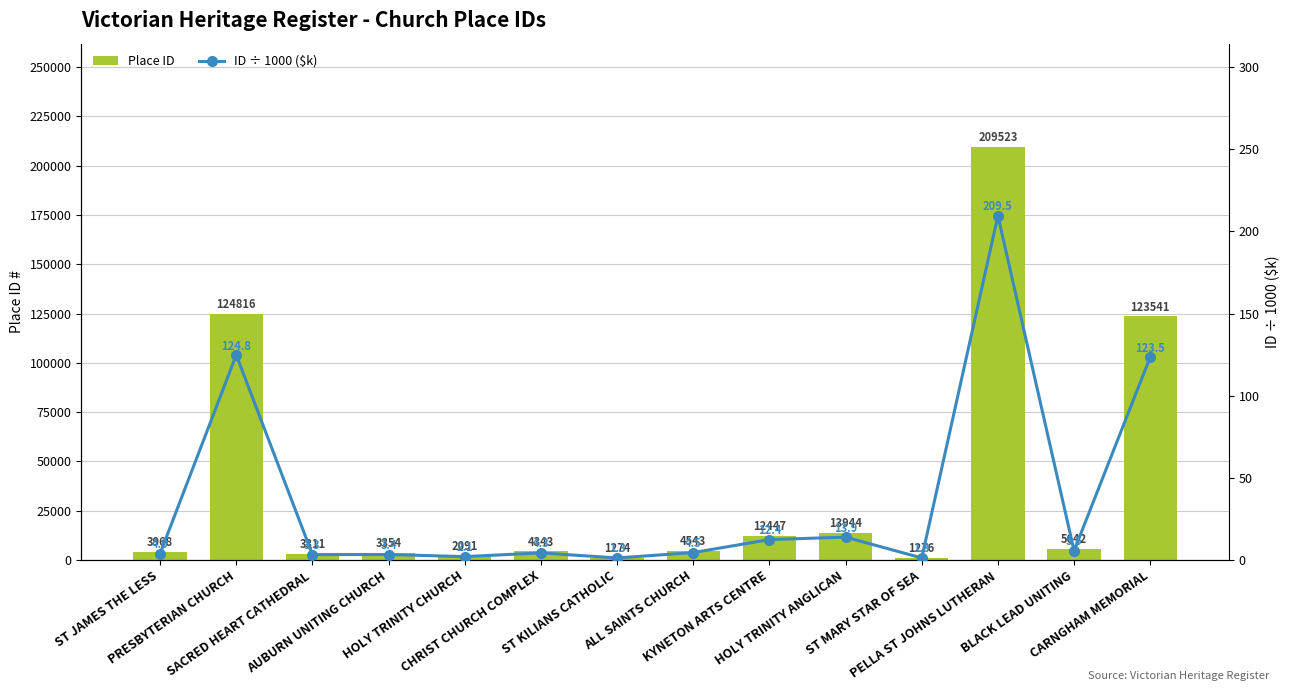

List the labels in order of Place ID value, smallest first.

ST KILIANS CATHOLIC, ST MARY STAR OF SEA, HOLY TRINITY CHURCH, SACRED HEART CATHEDRAL, AUBURN UNITING CHURCH, ST JAMES THE LESS, CHRIST CHURCH COMPLEX, ALL SAINTS CHURCH, BLACK LEAD UNITING, KYNETON ARTS CENTRE, HOLY TRINITY ANGLICAN, CARNGHAM MEMORIAL, PRESBYTERIAN CHURCH, PELLA ST JOHNS LUTHERAN